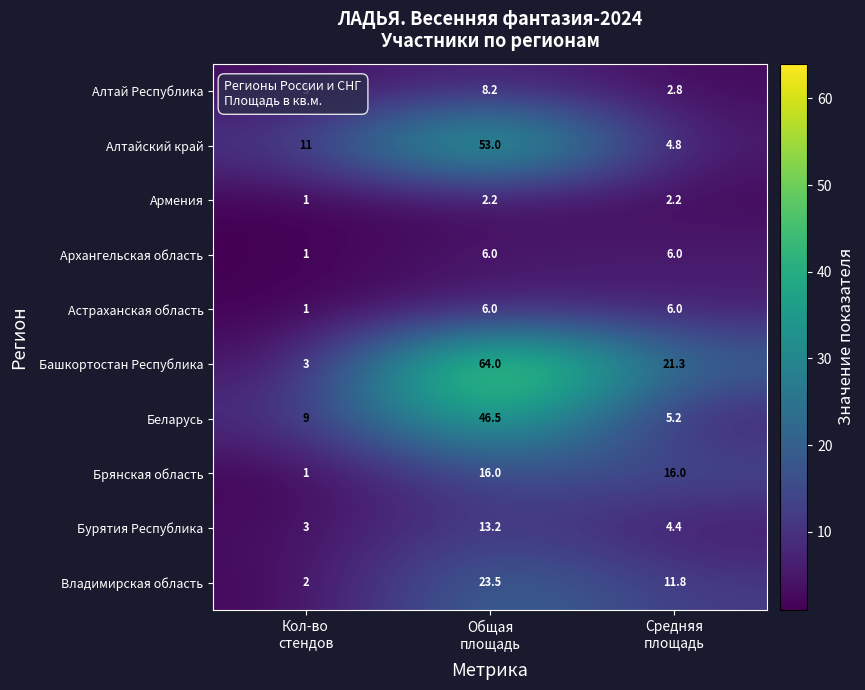

Count the Архангельская область values in the range 1 to 6.

3